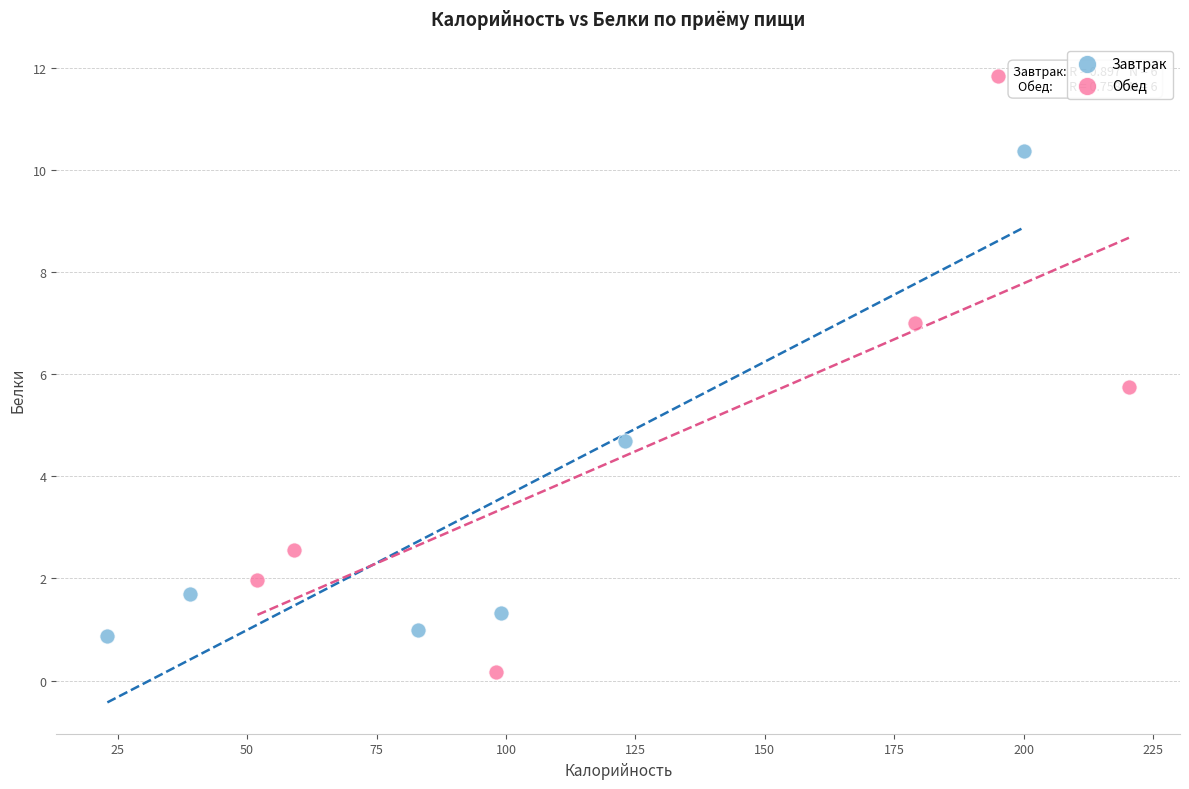

Which series contains the highest Y value?

Обед